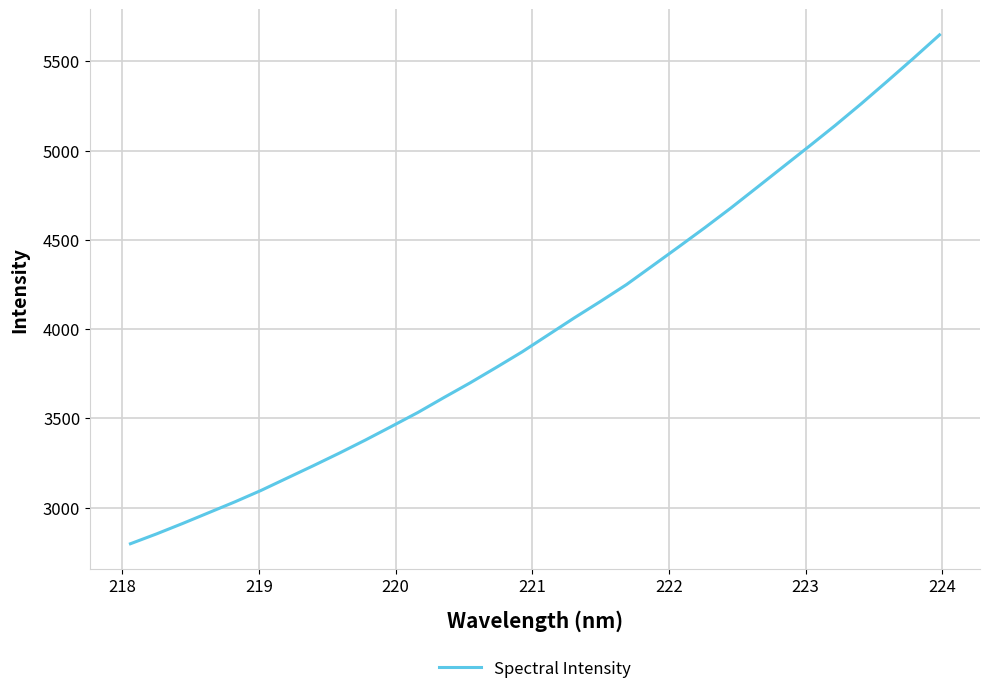

What is the difference between the maximum and minimum values?

2851.4